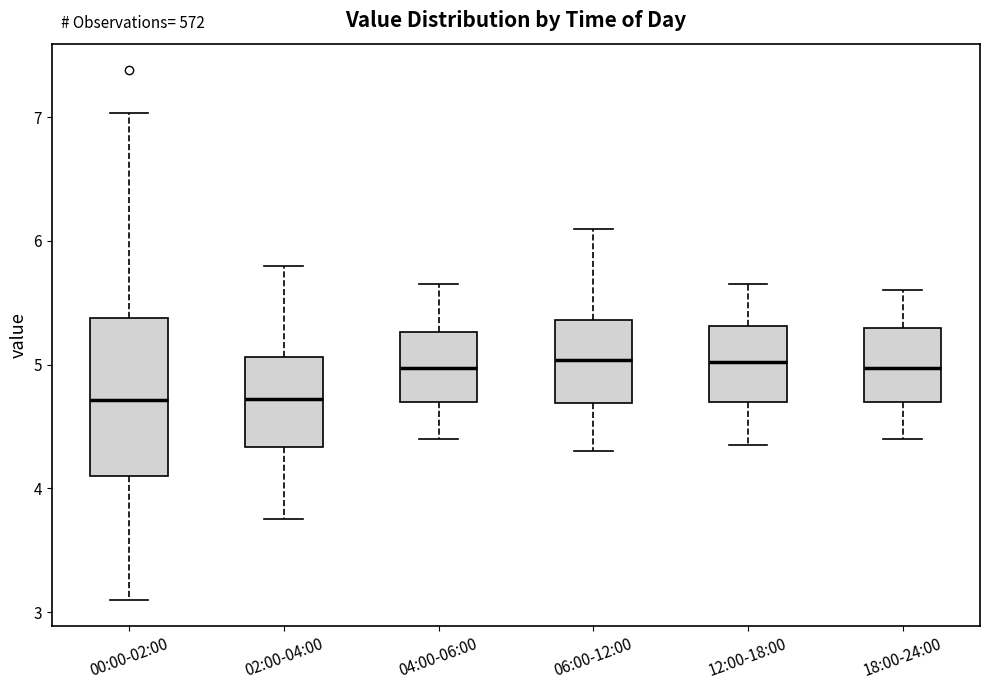

Where does the median line of the box for 12:00-18:00 sit on the y-axis? The values are not printed on the chart, so give them approximately, as read against the axis.

5.0